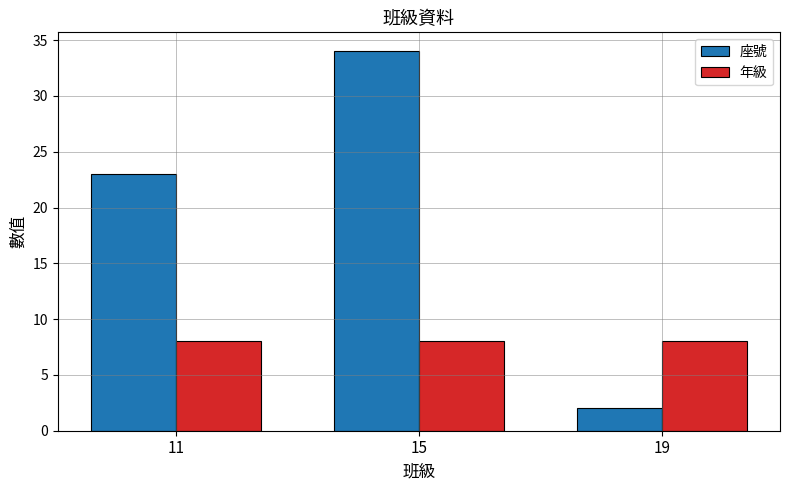

Reading right to left, extract all data points from this chart.

座號: 2	34	23
年級: 8	8	8